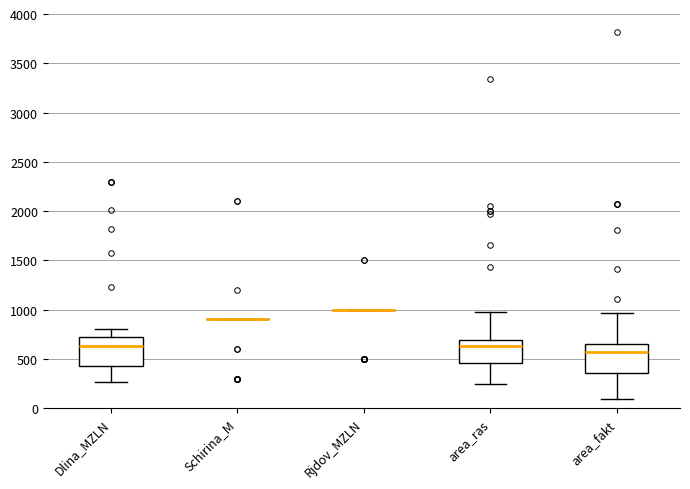

Reading left to right, read every box against the y-axis: the position of its median line, the range the box covers, and the ends of its whiskers. The values are not printed on the chart, so give them approximately, as read against the axis.

Dlina_MZLN: median 650, box 400 to 700, whiskers 250 to 800
Schirina_M: box collapsed to a line at 900, whiskers 900 to 900
Rjdov_MZLN: box collapsed to a line at 1000, whiskers 1000 to 1000
area_ras: median 650, box 450 to 700, whiskers 250 to 1000
area_fakt: median 550, box 350 to 650, whiskers 100 to 950